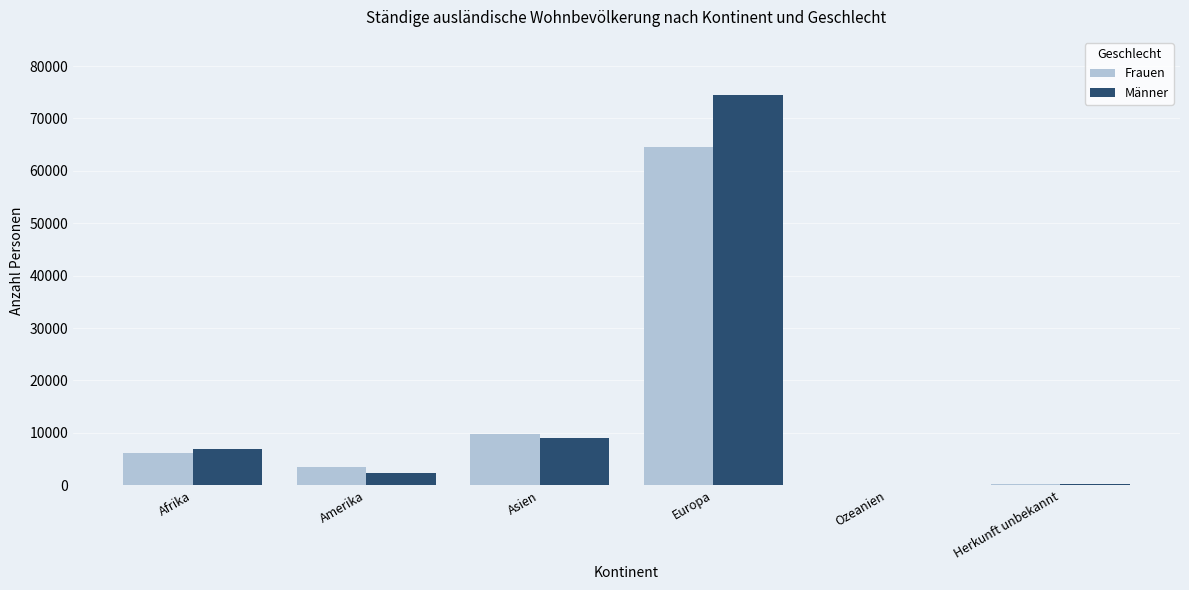

What is the sum of the Frauen values at Afrika and Amerika?

9526